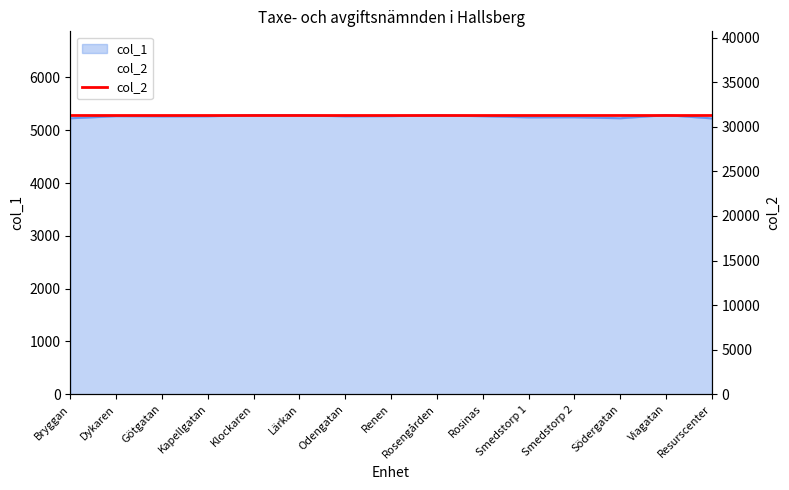

What is the difference between the maximum and minimum values?

62